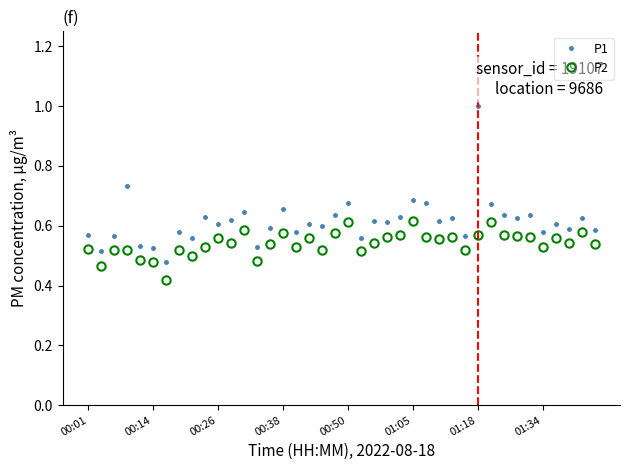

Which series has the largest total across all categories?

P1